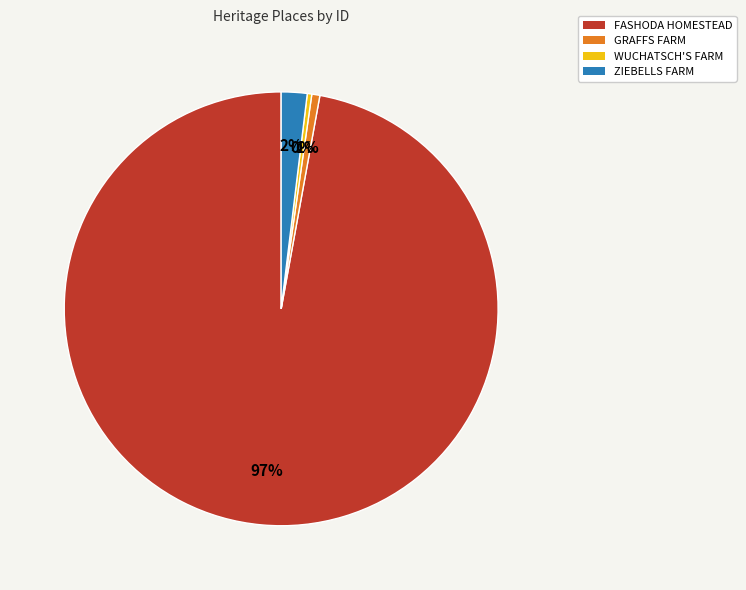

What is the largest slice in the pie chart?

FASHODA HOMESTEAD